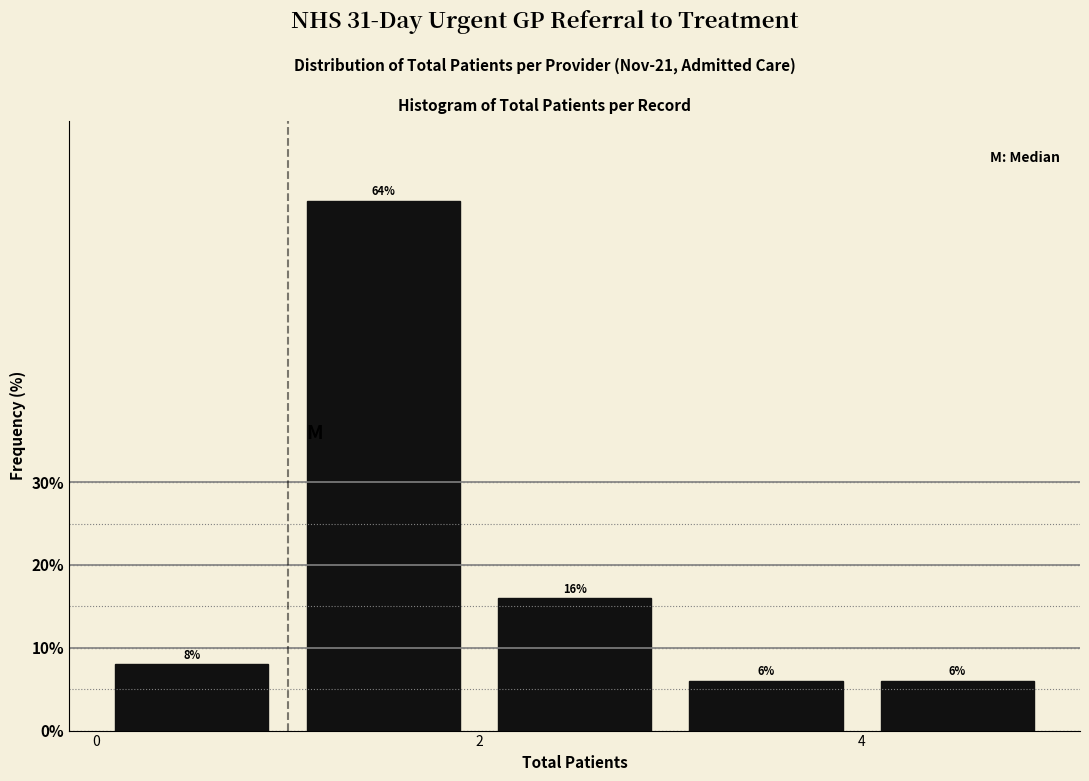

How tall is the bar that spans 1 to 2 on the x-axis?

64